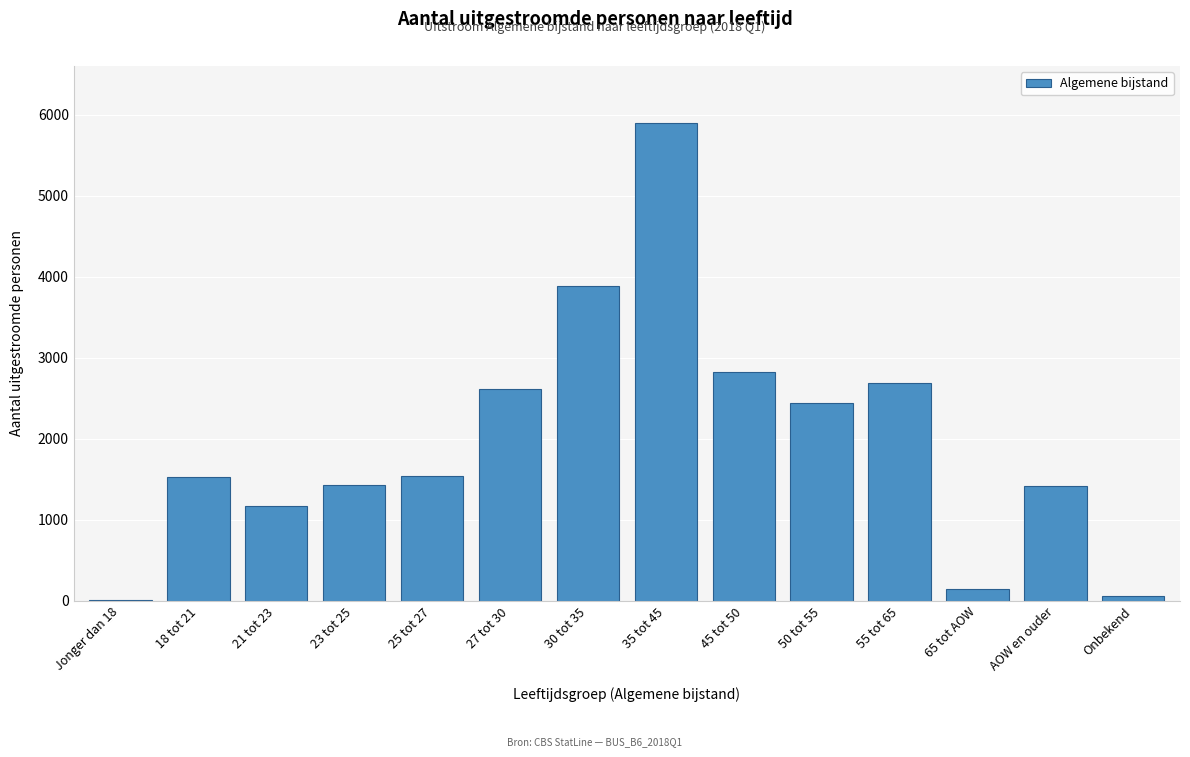

Which label corresponds to the largest value in the chart?

35 tot 45